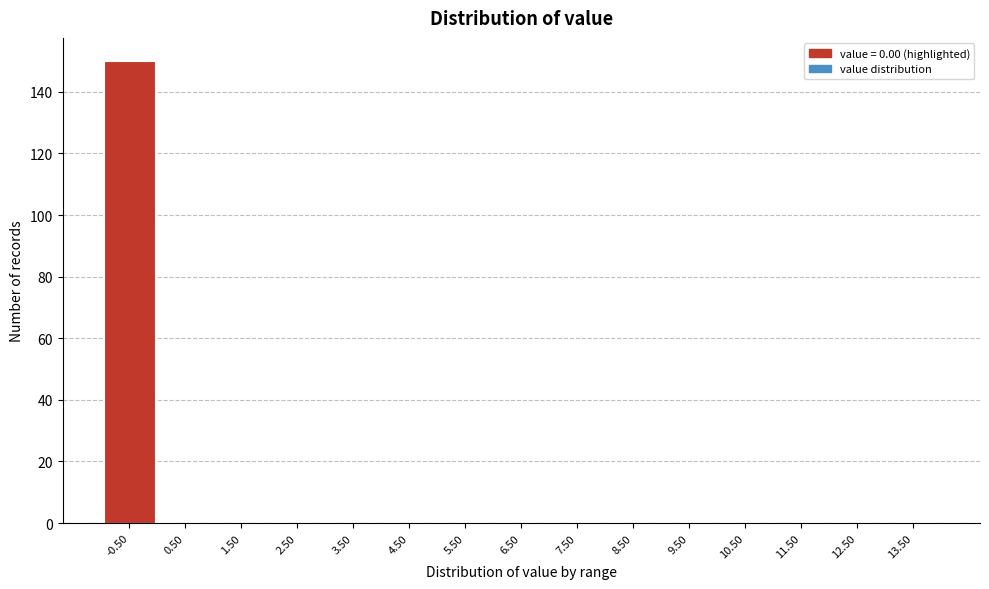

Reading left to right, transcribe all the data shown in this chart.

-0.50=150	0.50=0	1.50=0	2.50=0	3.50=0	4.50=0	5.50=0	6.50=0	7.50=0	8.50=0	9.50=0	10.50=0	11.50=0	12.50=0	13.50=0